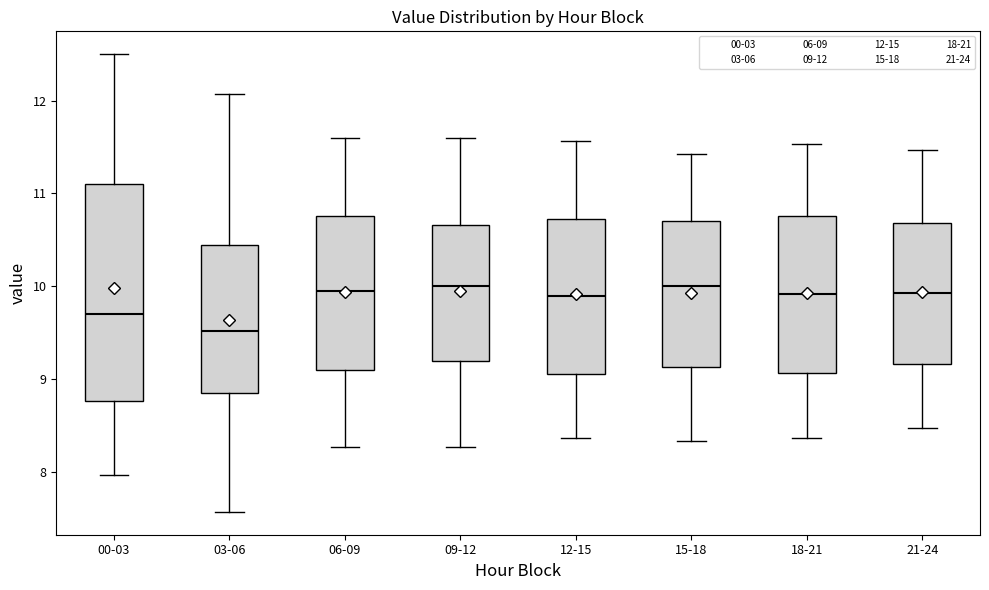

Comparing the boxes themselves (not the whiskers), which one is the tallest?

00-03